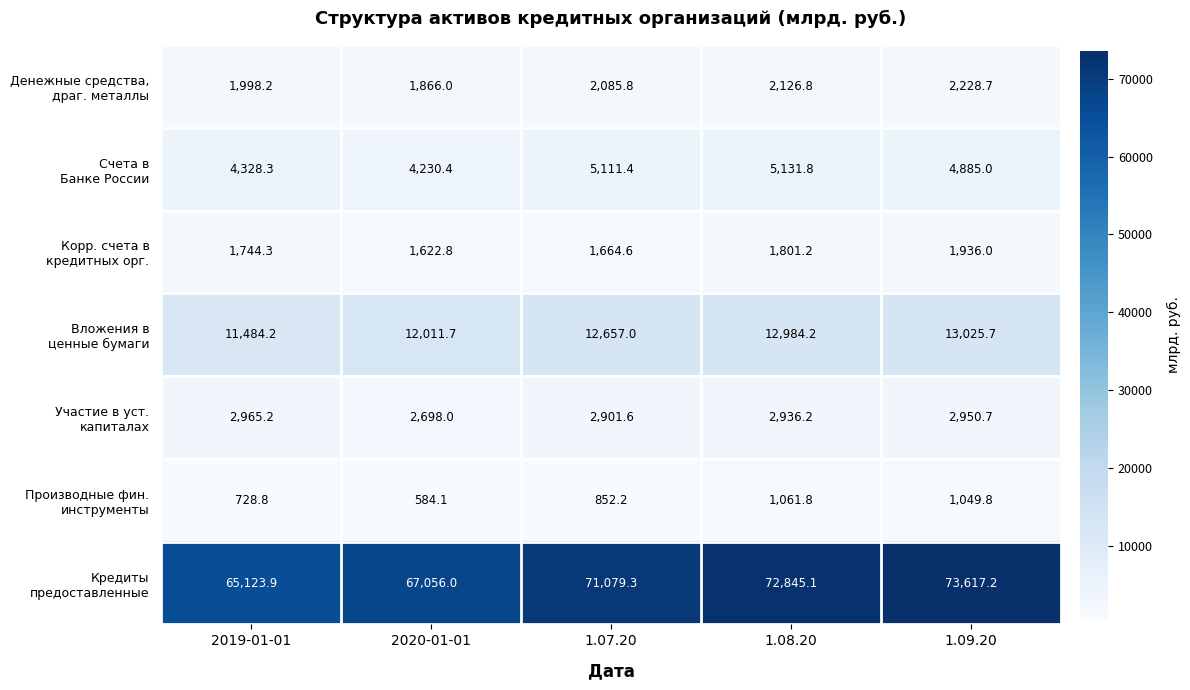

What is the difference between the highest and lowest values at 2019-01-01?

64395.1